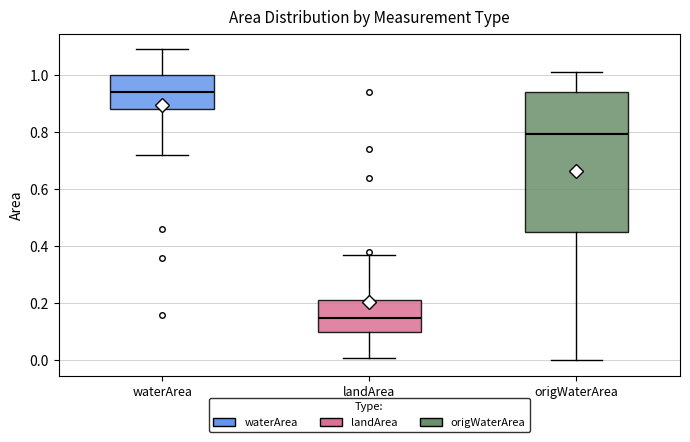

Reading left to right, read every box against the y-axis: the position of its median line, the range the box covers, and the ends of its whiskers. The values are not printed on the chart, so give them approximately, as read against the axis.

waterArea: median 0.94, box 0.88 to 1.00, whiskers 0.72 to 1.10
landArea: median 0.16, box 0.10 to 0.22, whiskers 0.02 to 0.38
origWaterArea: median 0.80, box 0.46 to 0.94, whiskers 0.00 to 1.02